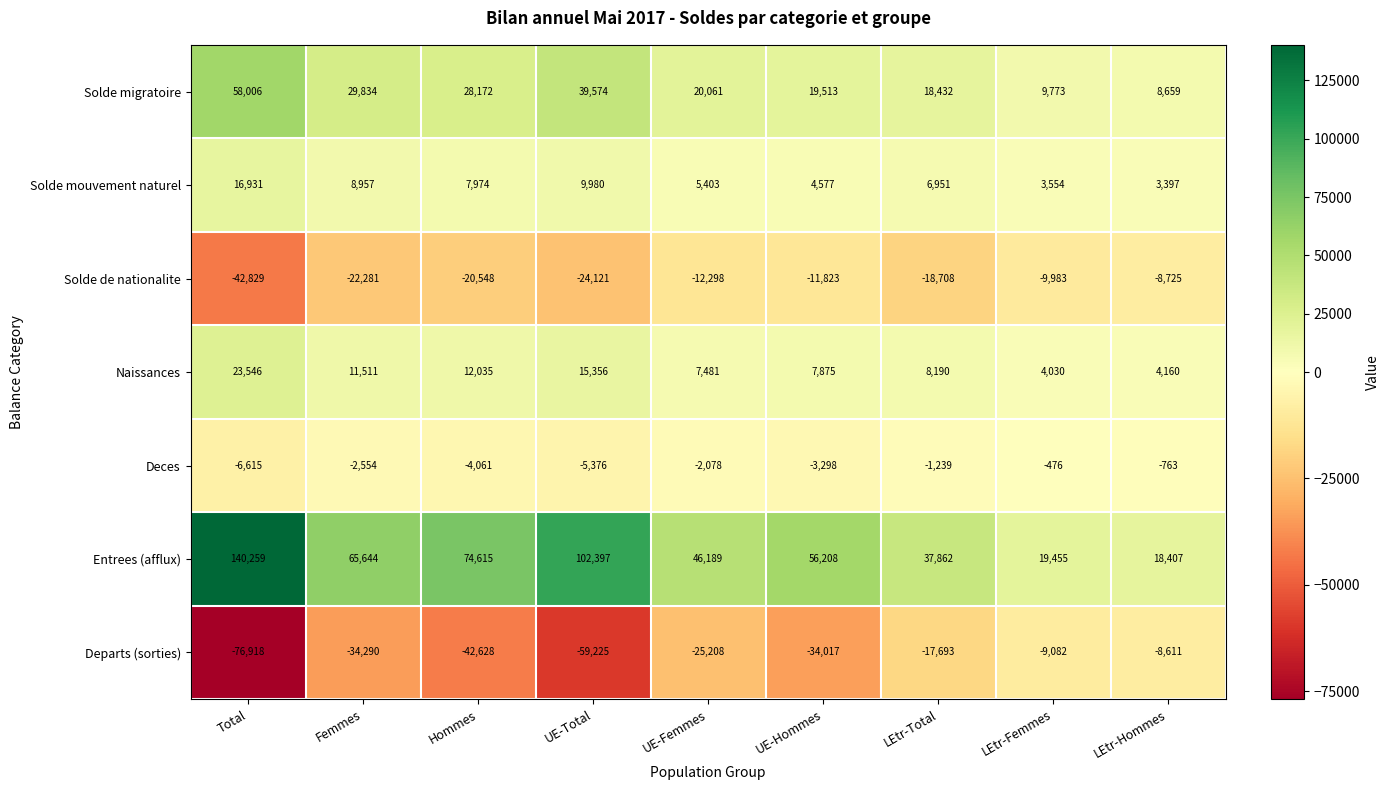

At which category does the chart reach its peak across all series?

Total